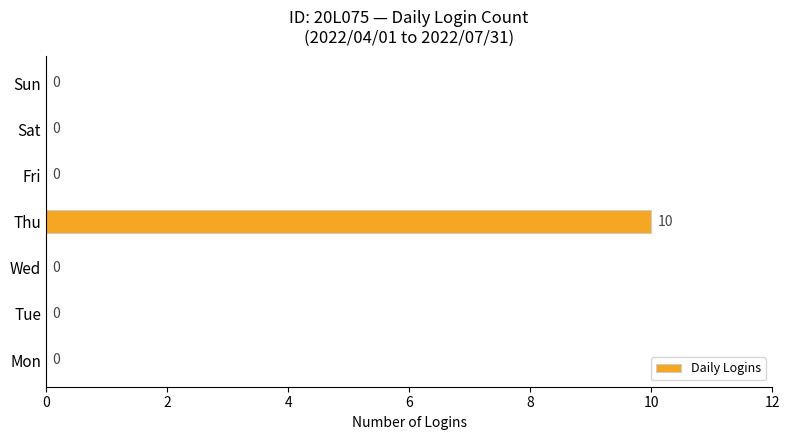

Are the bars grouped side by side (vs. stacked)?

No